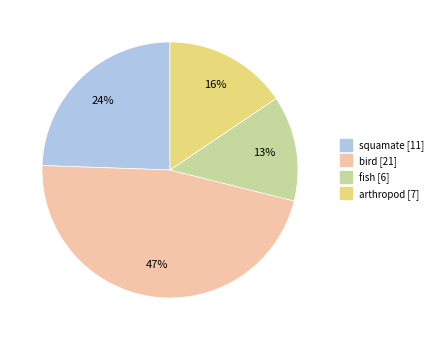

Between bird and arthropod, which is larger?

bird